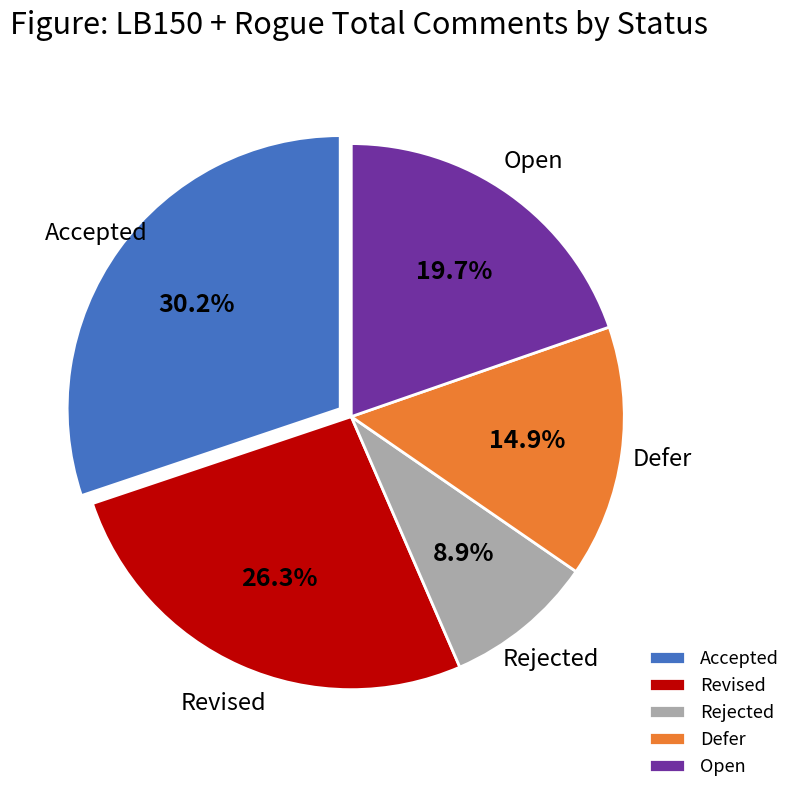

What portion of the pie excludes Open?

80.3%